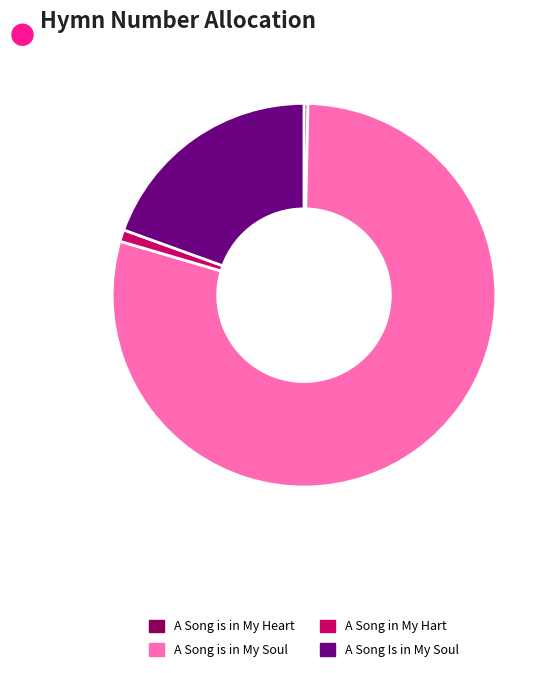

Is it true that A Song in My Hart is 1% of the pie?

True